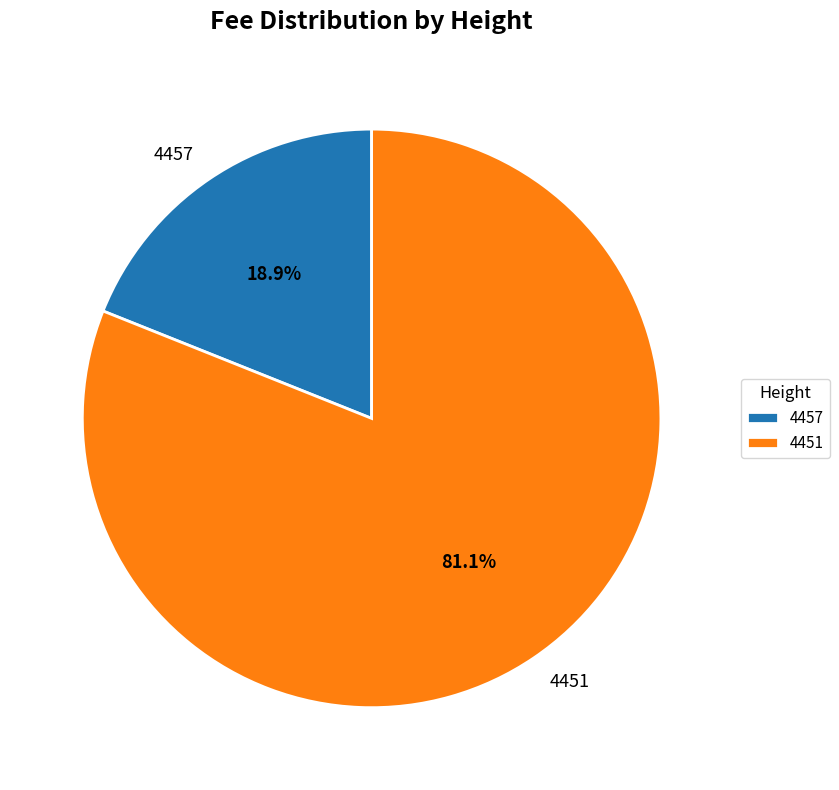

Which has a higher value, 4457 or 4451?

4451